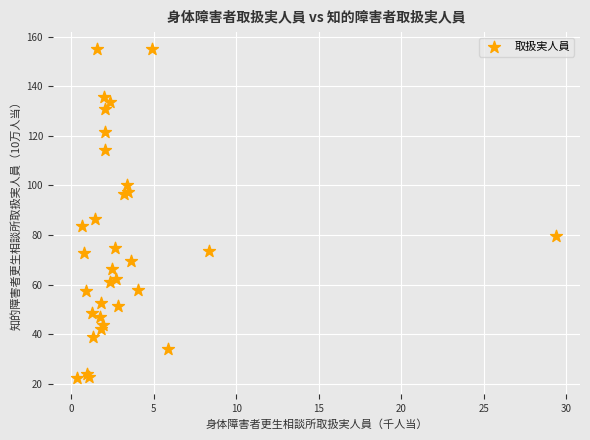

What Y value in the scatter plot is closest to 88?

86.3